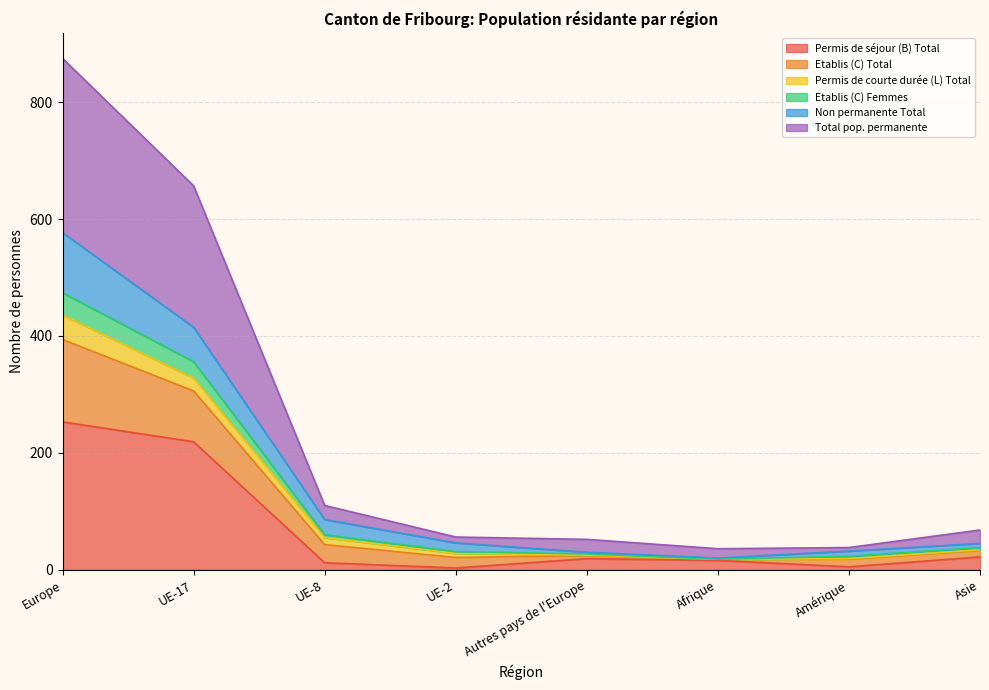

How many lines are shown in the chart?

6